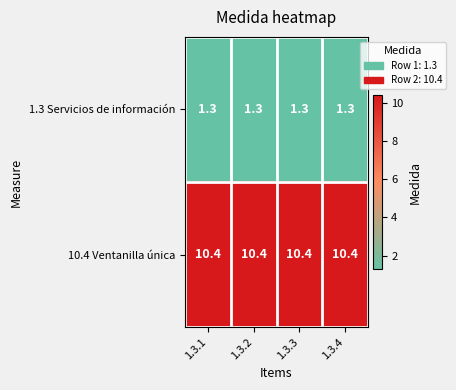

What is the sum of all 1.3 Servicios de información values?

5.2